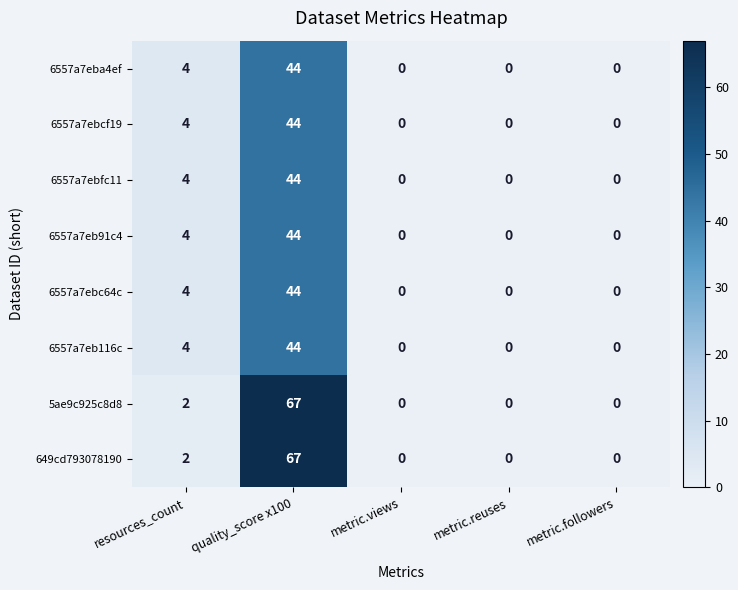

At which category is the sum across all series the highest?

quality_score x100